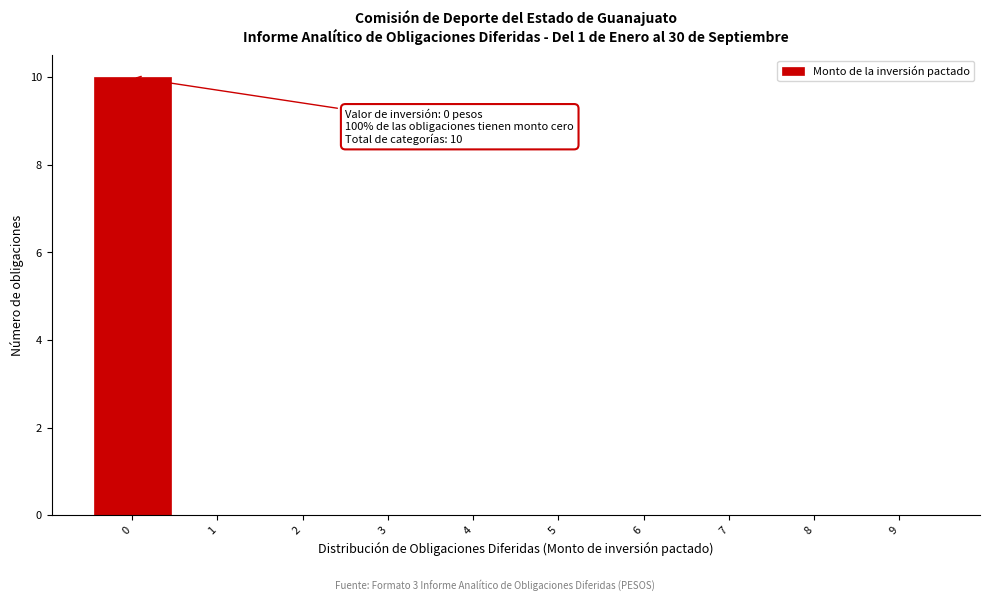

Over which range of the x-axis is the bar tallest?

-0.5 to 0.5